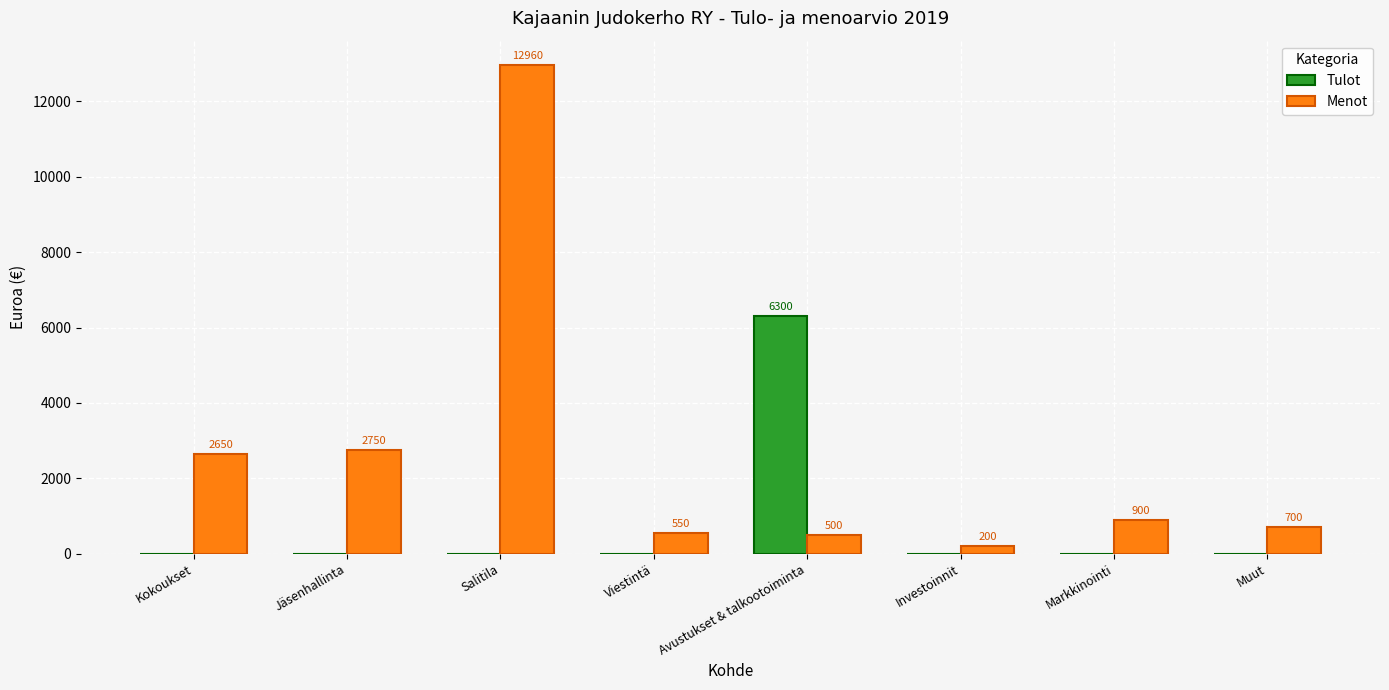

How many series are shown in this chart?

2